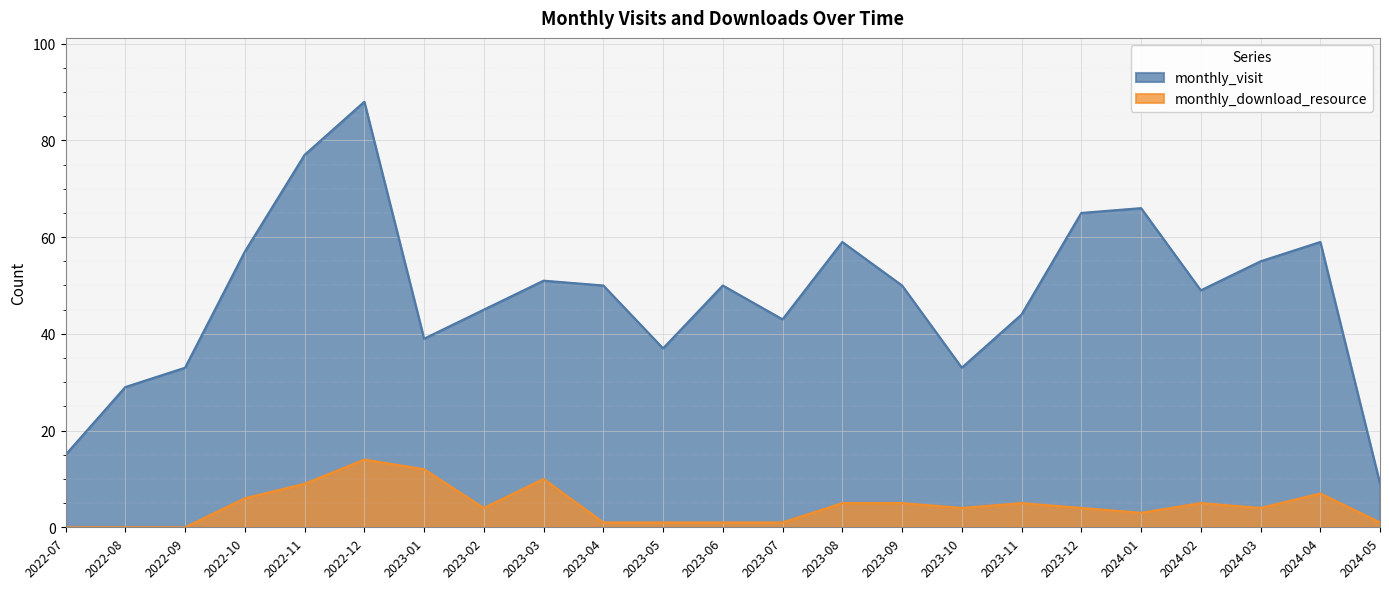

How many lines are shown in the chart?

2